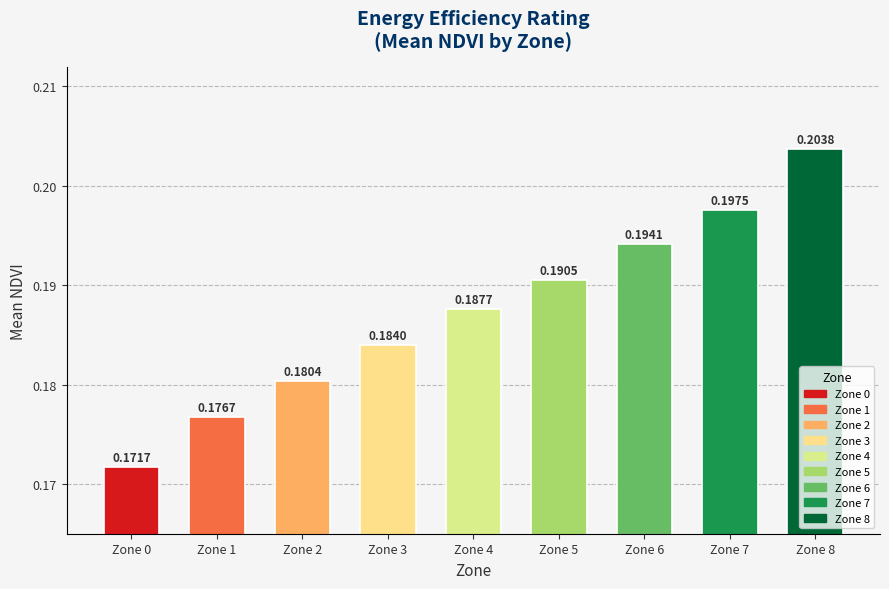

Does the chart contain any negative values?

No